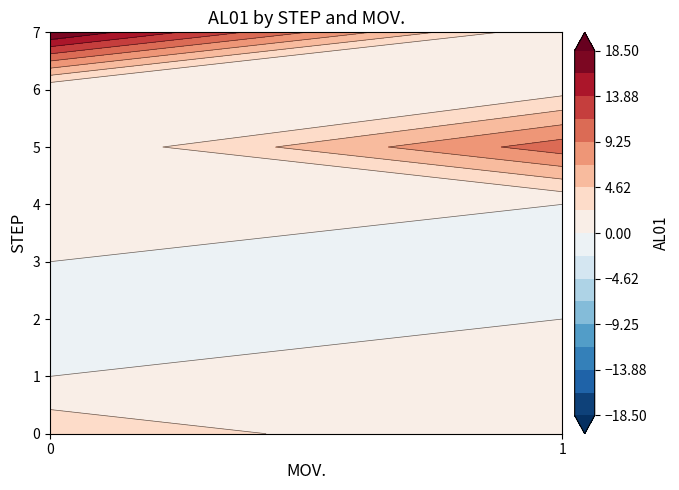

Is the value of 2 at 0 greater than the value of 0 at 0?

No